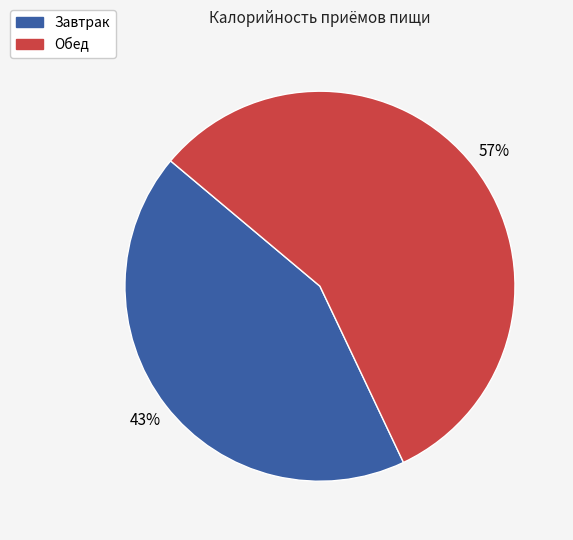

Which has a higher value, Обед or Завтрак?

Обед